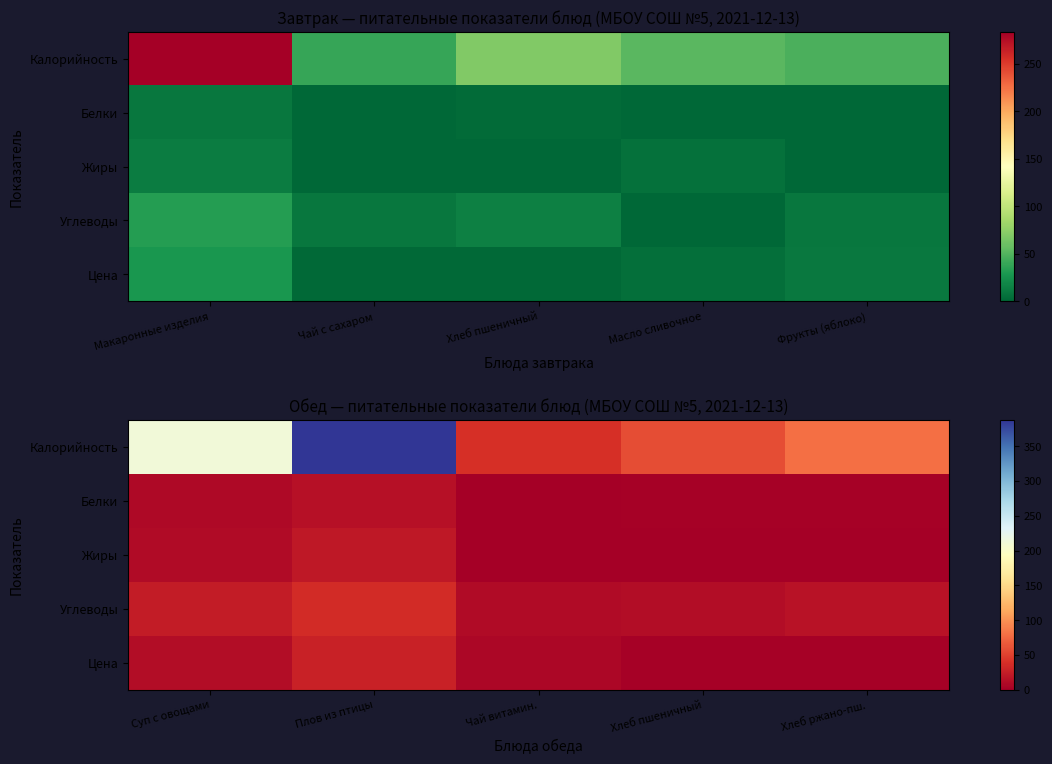

Rank the series at Суп с овощами from highest to lowest value.

Калорийность, Углеводы, Цена, Жиры, Белки